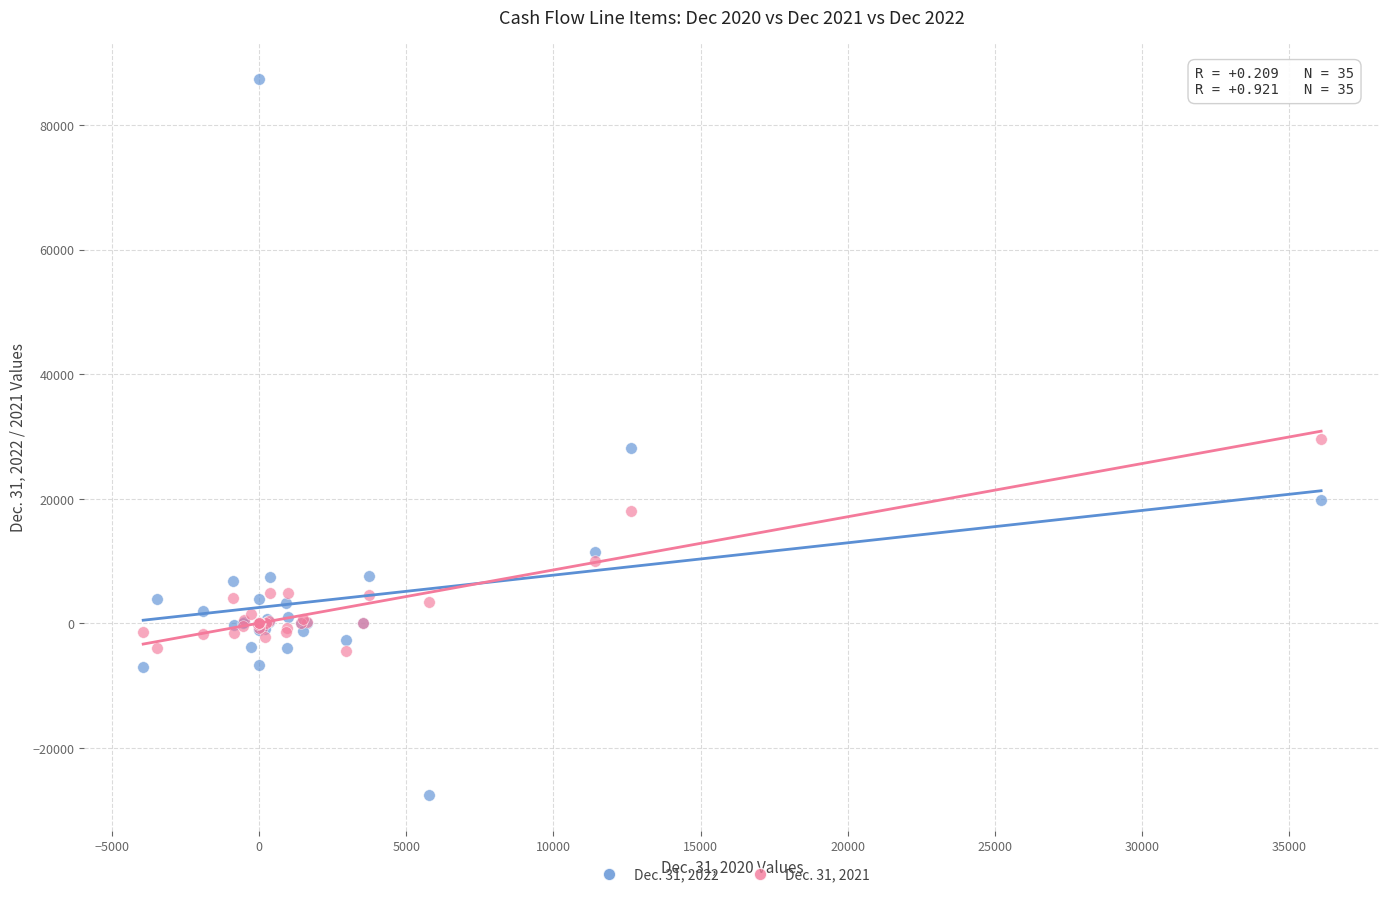

Which series contains the lowest Y value?

Dec. 31, 2022